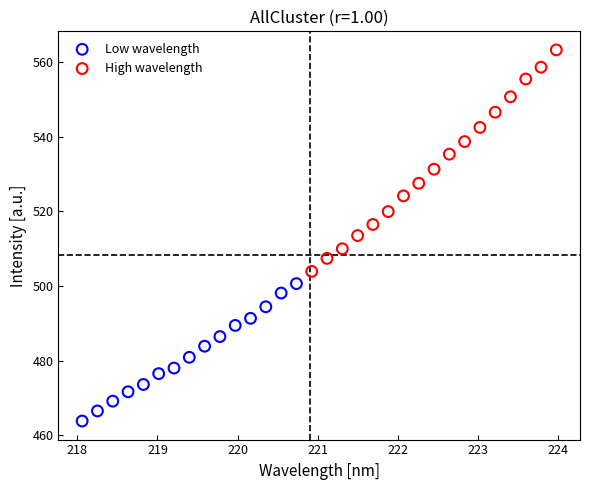

Which series reaches the minimum Y coordinate?

Low wavelength